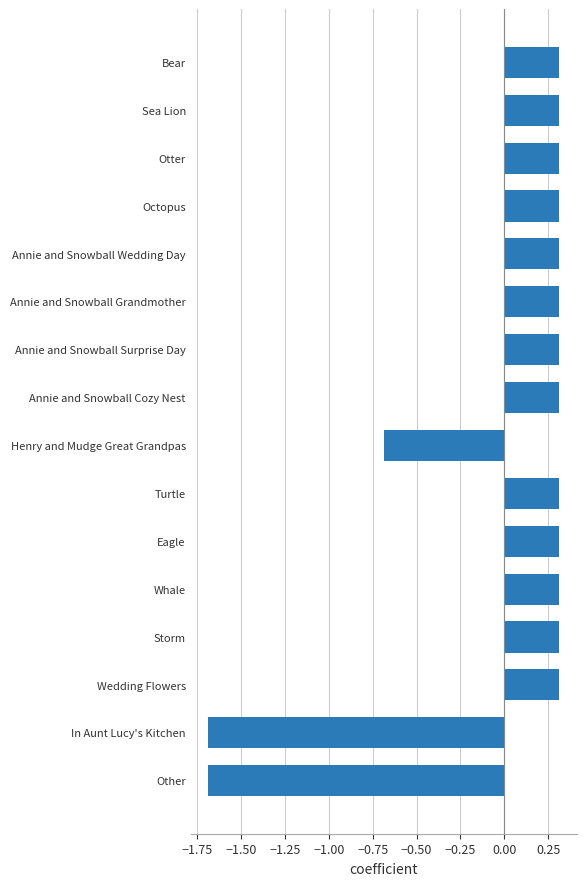

What is the label of the 16th bar from the top?

Other